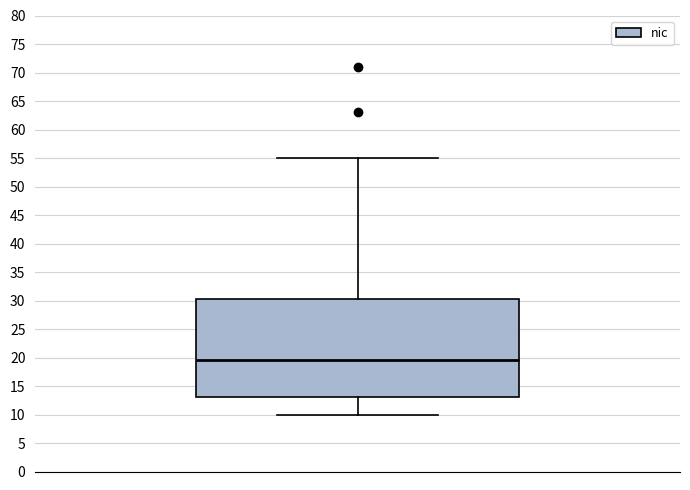

Read this box plot against the y-axis: the position of the median line, the range covered by the box, and the ends of both whiskers. The values are not printed on the chart, so give them approximately, as read against the axis.

median 19.5, box 13.0 to 30.5, whiskers 10.0 to 55.0